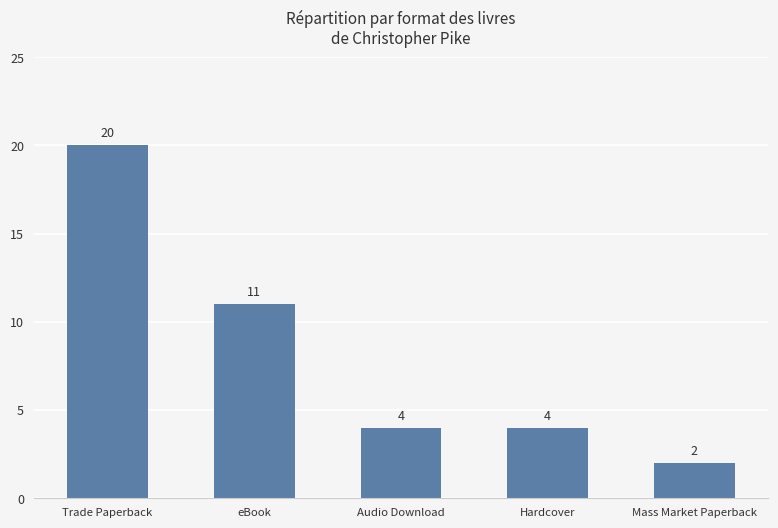

What is the value of the 1st bar from the left?

20